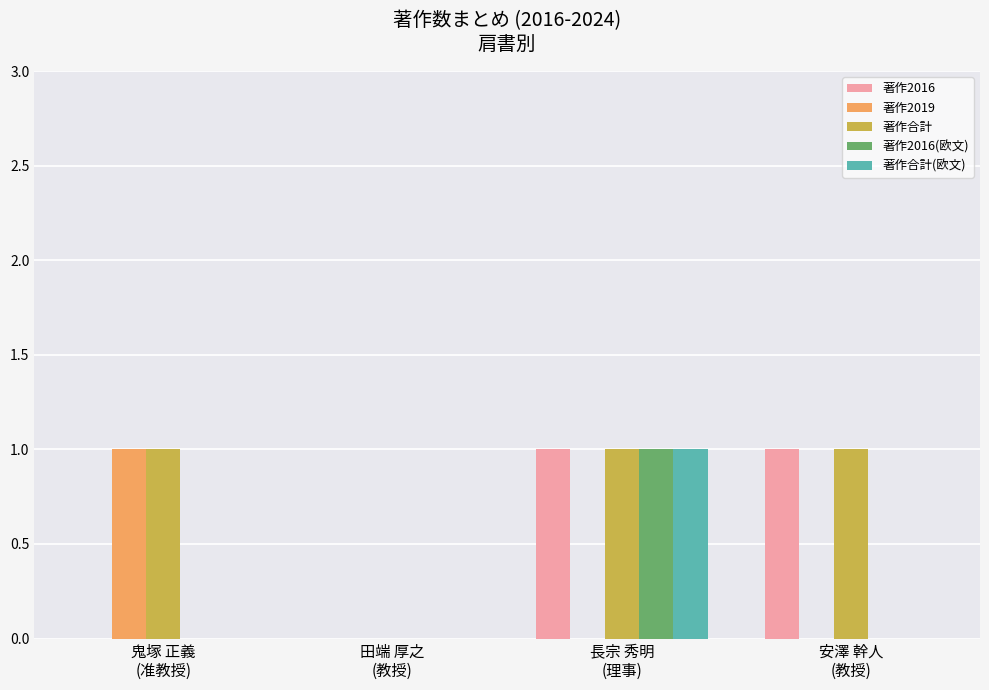

What are all the series names shown in the legend?

著作2016, 著作2019, 著作合計, 著作2016(欧文), 著作合計(欧文)